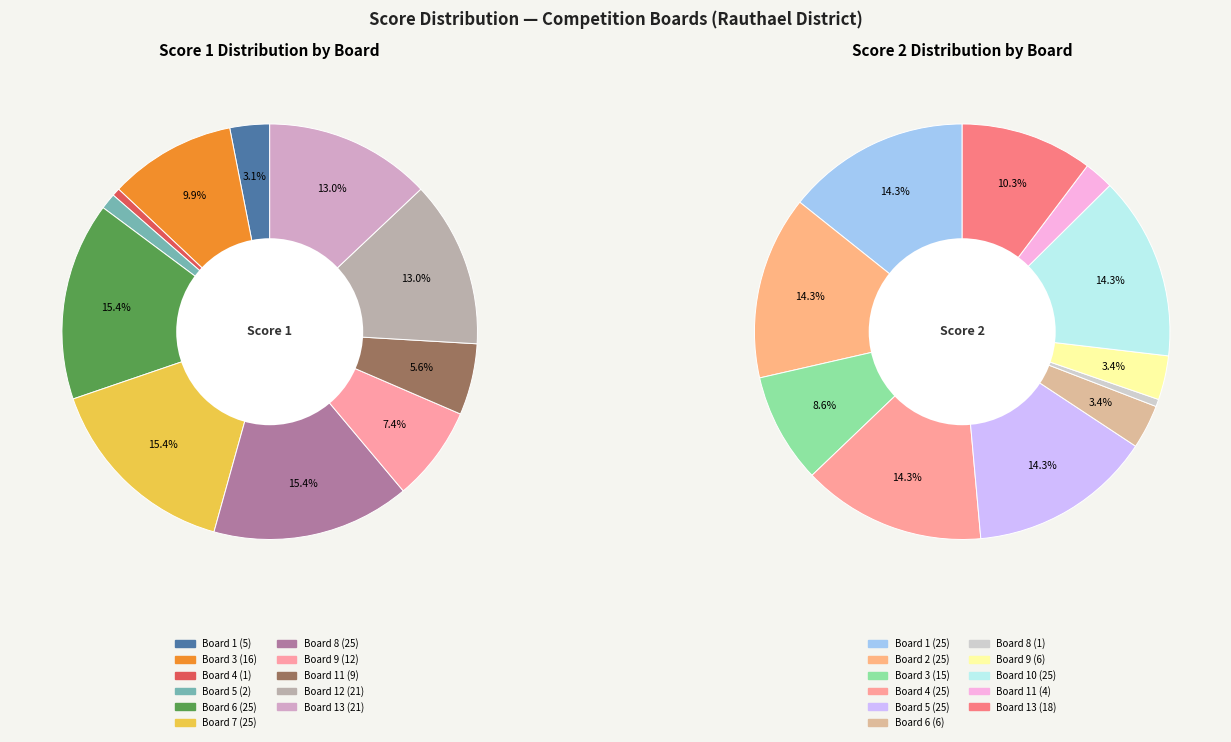

Which category has the biggest portion of the pie?

Board 6